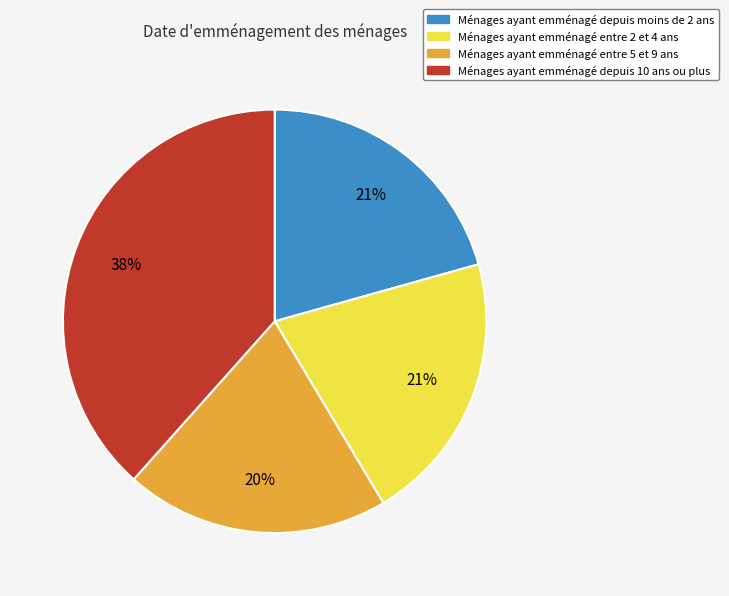

How many slices are in this pie chart?

4